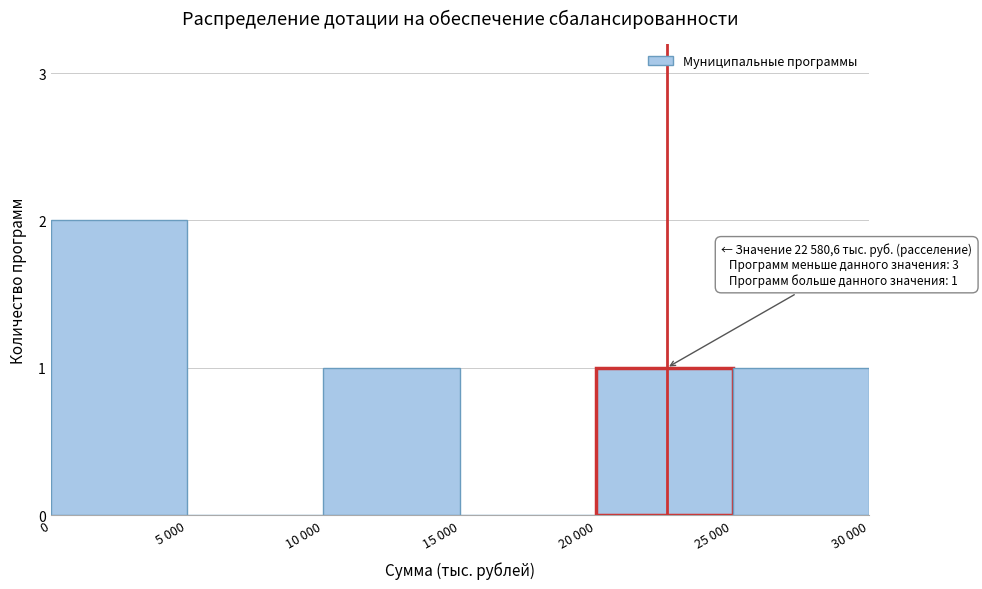

Reading left to right, what are all the values shown in this chart?

0=2	5 000=0	10 000=1	15 000=0	20 000=1	25 000=1